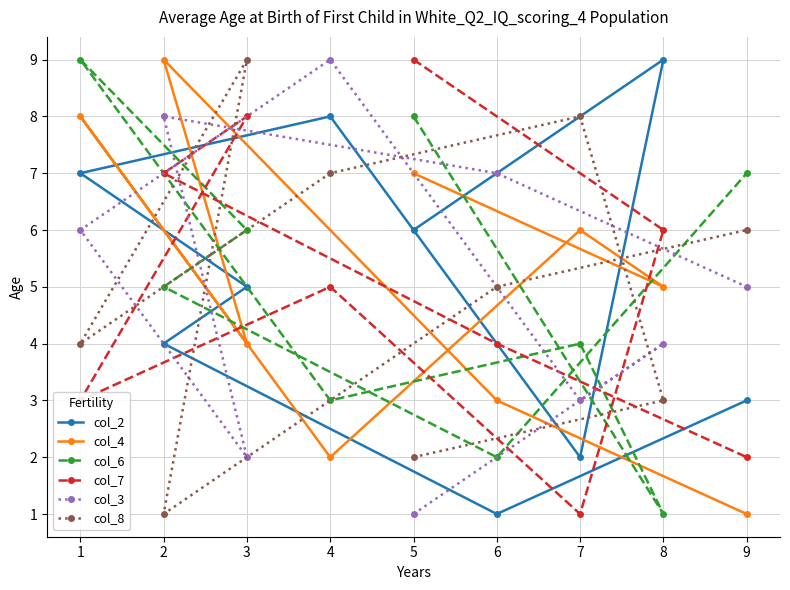

The value of col_6 at 7 is 1. True or false?

False